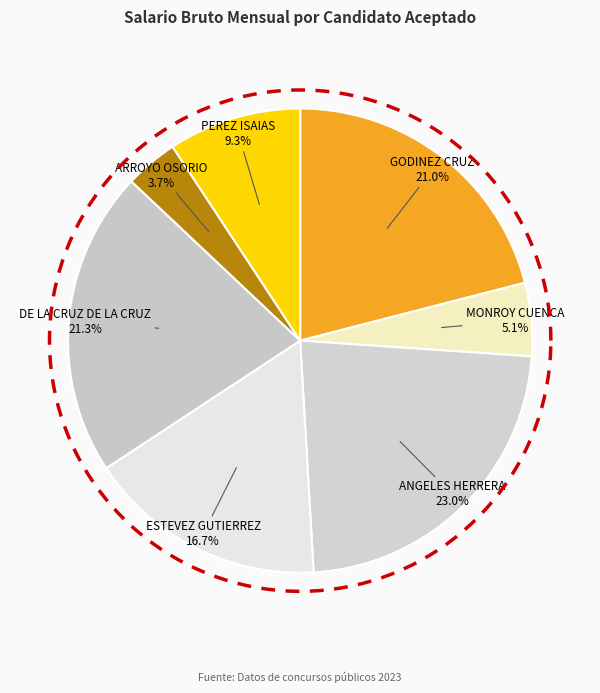

What is the largest slice in the pie chart?

ANGELES HERRERA